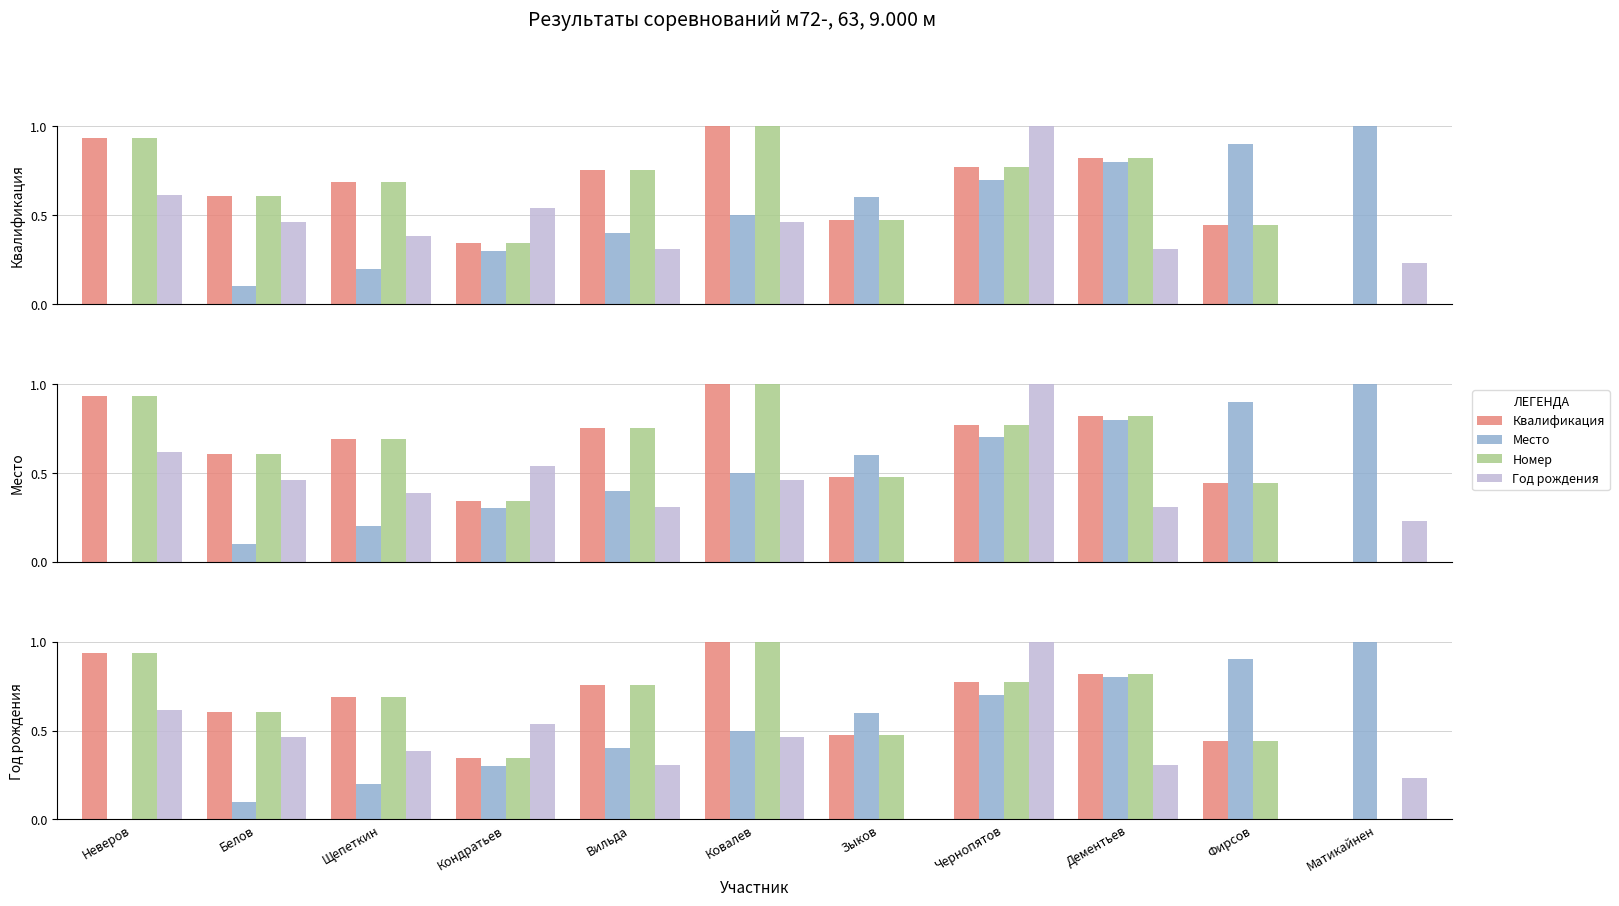

How many values in the Номер series exceed 0?

10